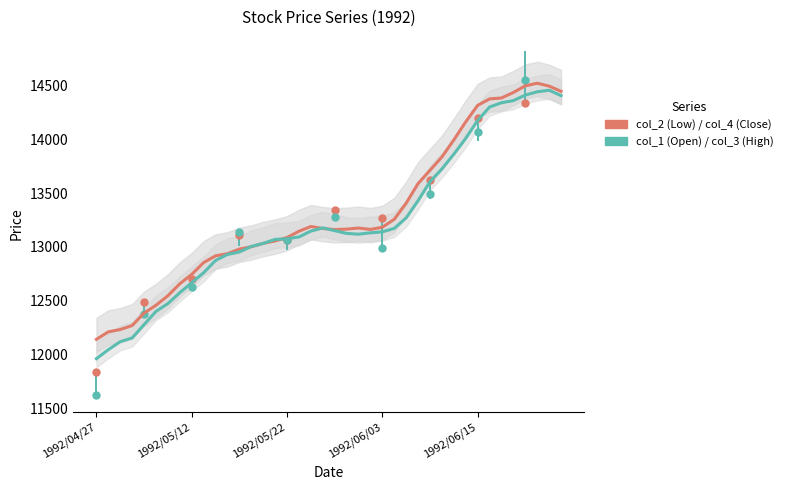

The col_2 (Low) series shows 4426.4 at 6. True or false?

False